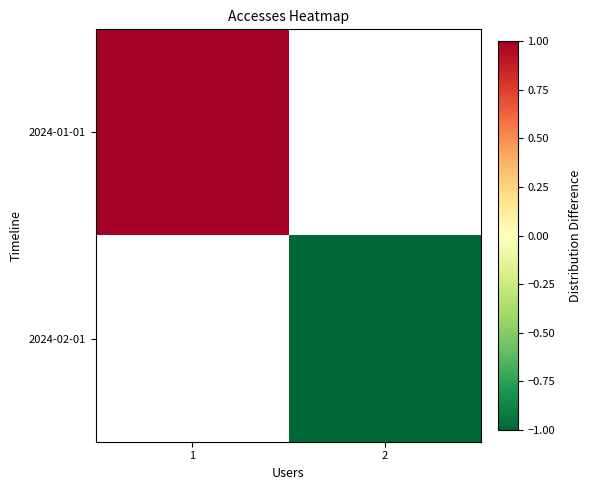

How many positive values does the 2024-01-01 series have?

1